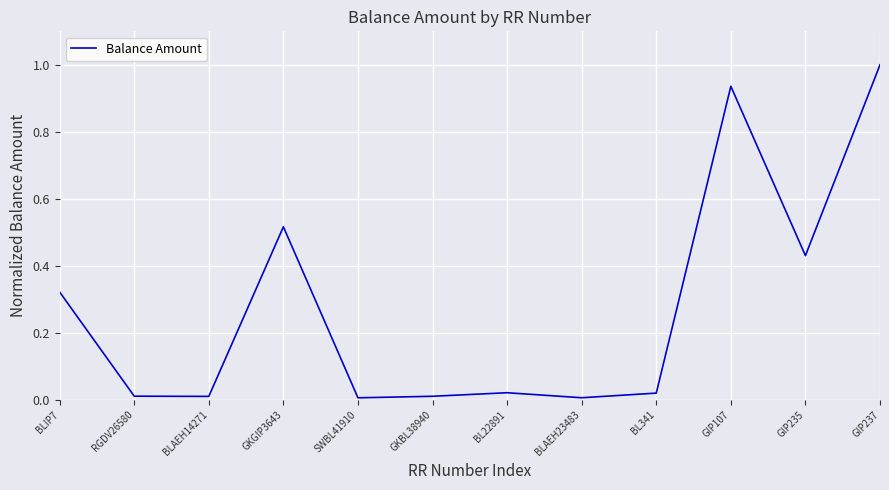

What is the sum of the values at GIP237 and BL22891?

1.0